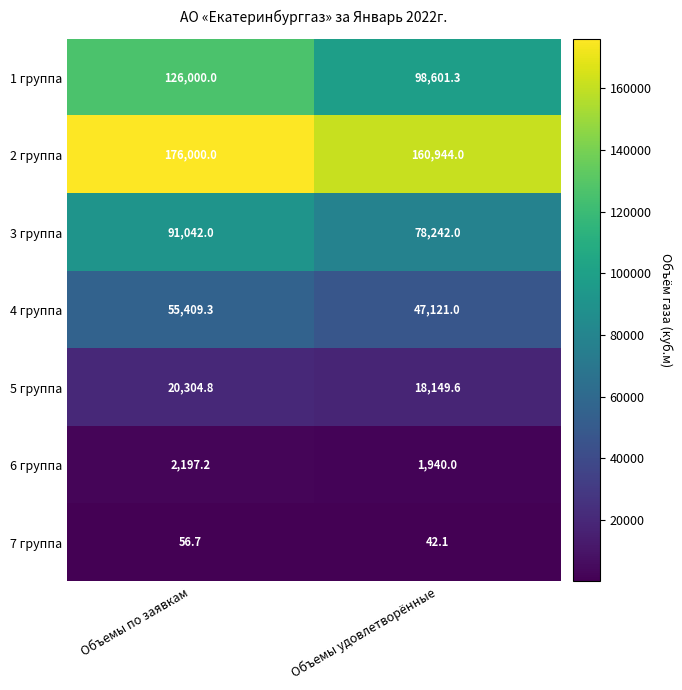

What is the sum of the 3 группа values at Объемы удовлетворённые and Объемы по заявкам?

169284.0